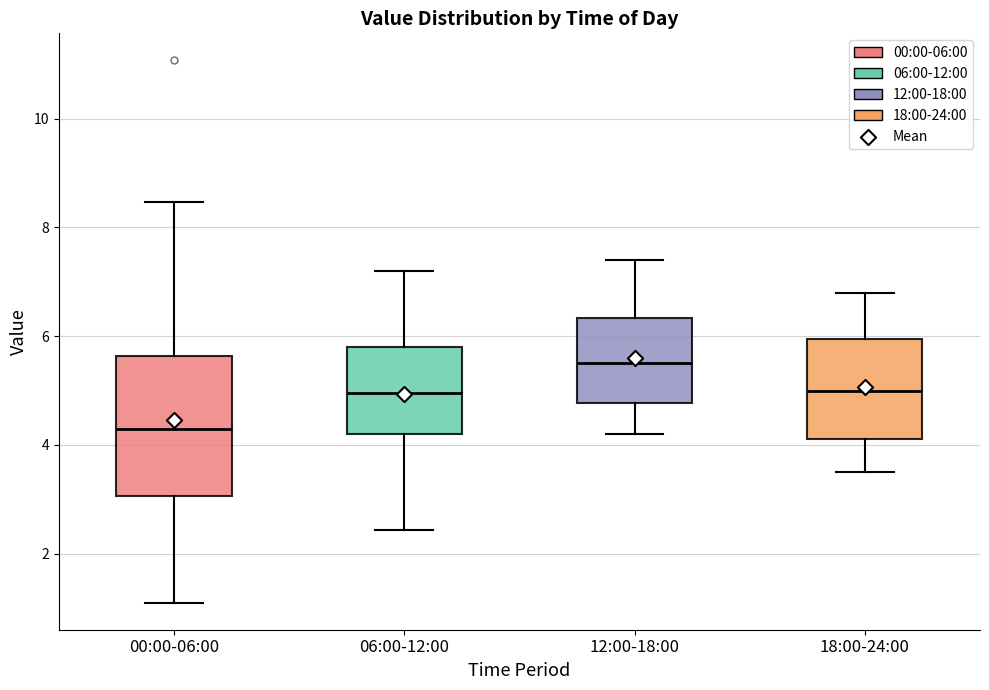

Where is the upper edge of the box for 00:00-06:00 on the y-axis? The values are not printed on the chart, so give them approximately, as read against the axis.

5.6